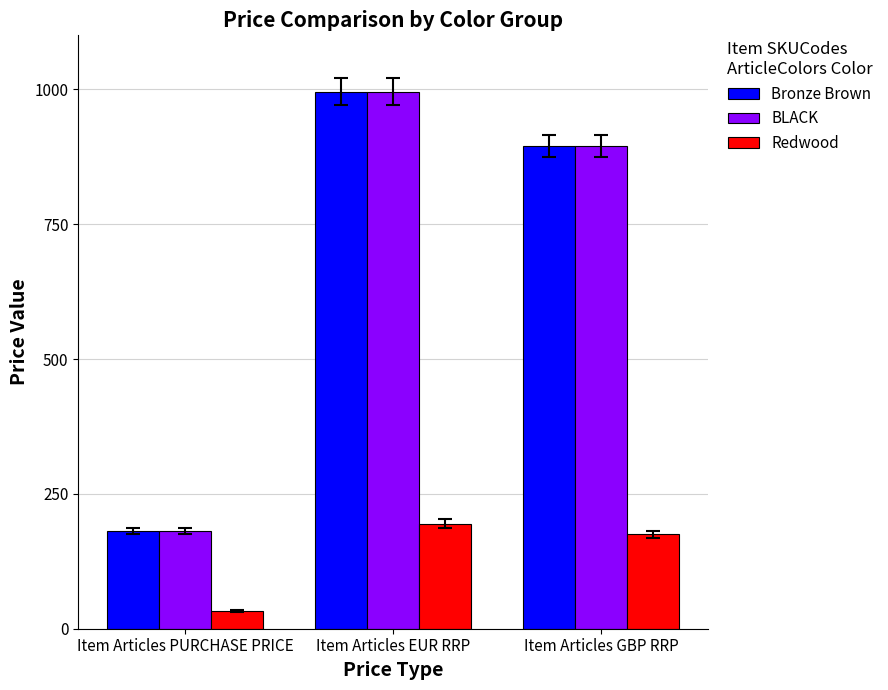

Where does the Redwood series first go above 175?

Item Articles EUR RRP